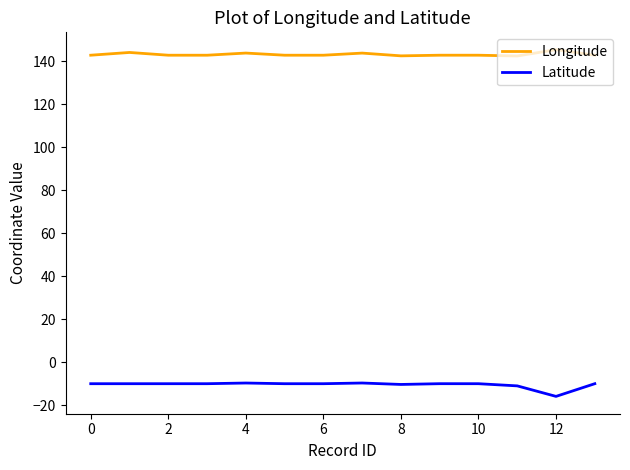

What is the greatest value displayed?

145.4